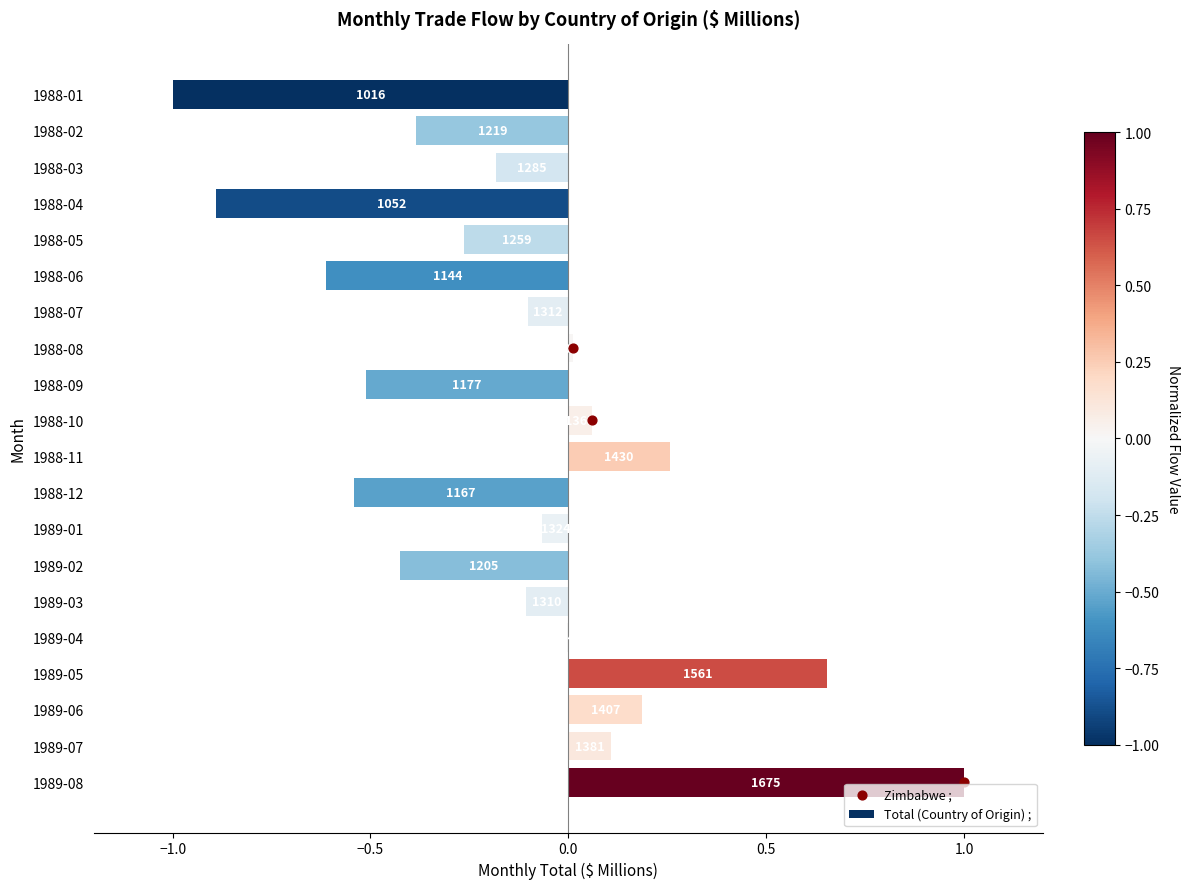

Between 1988-12 and 1989-03, which is larger?

1989-03